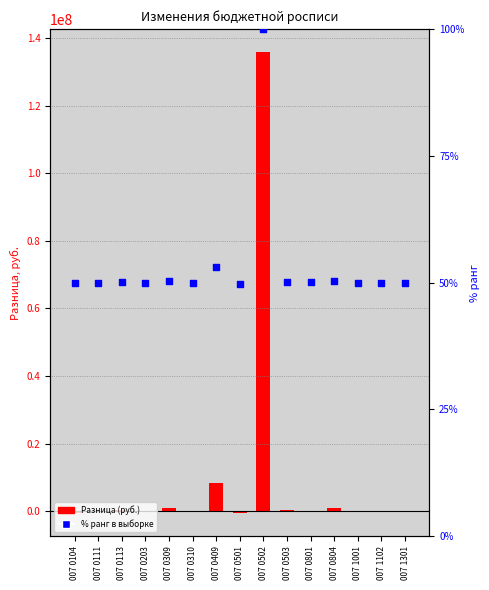

Which series has the largest total across all categories?

Разница (руб.)